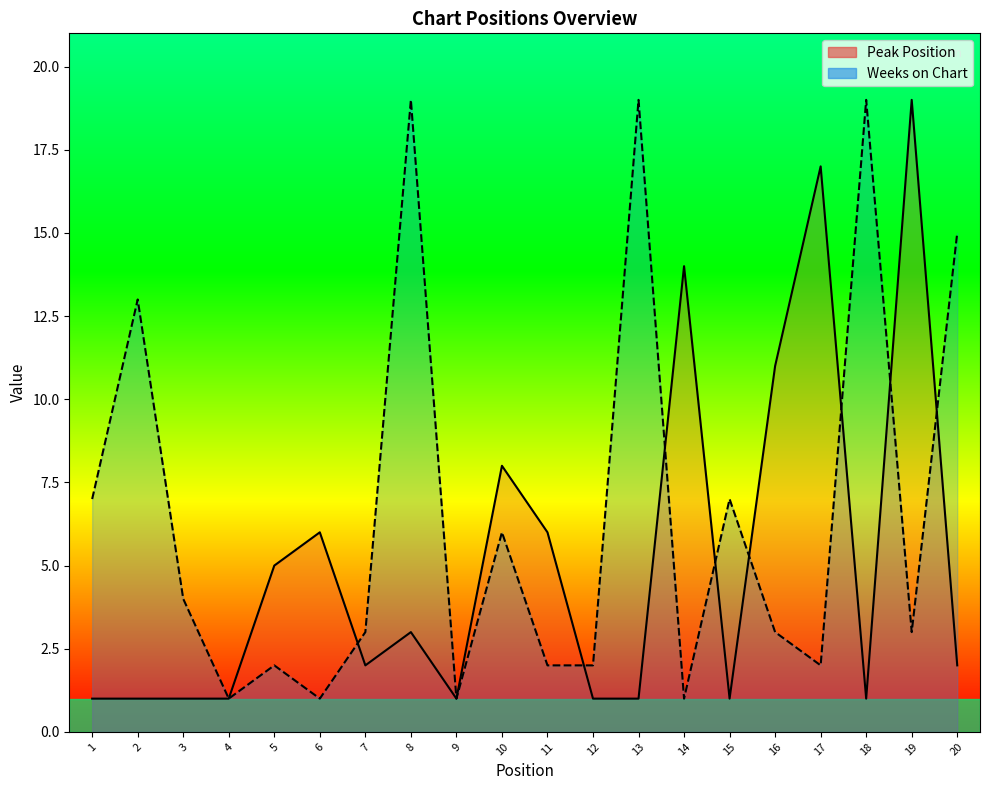

Is it true that Weeks on Chart equals 2 at 12?

True